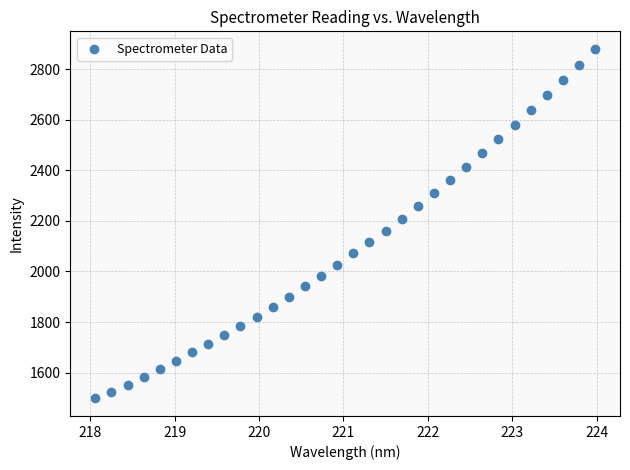

What is the range of Y values (max minus min)?

1381.8